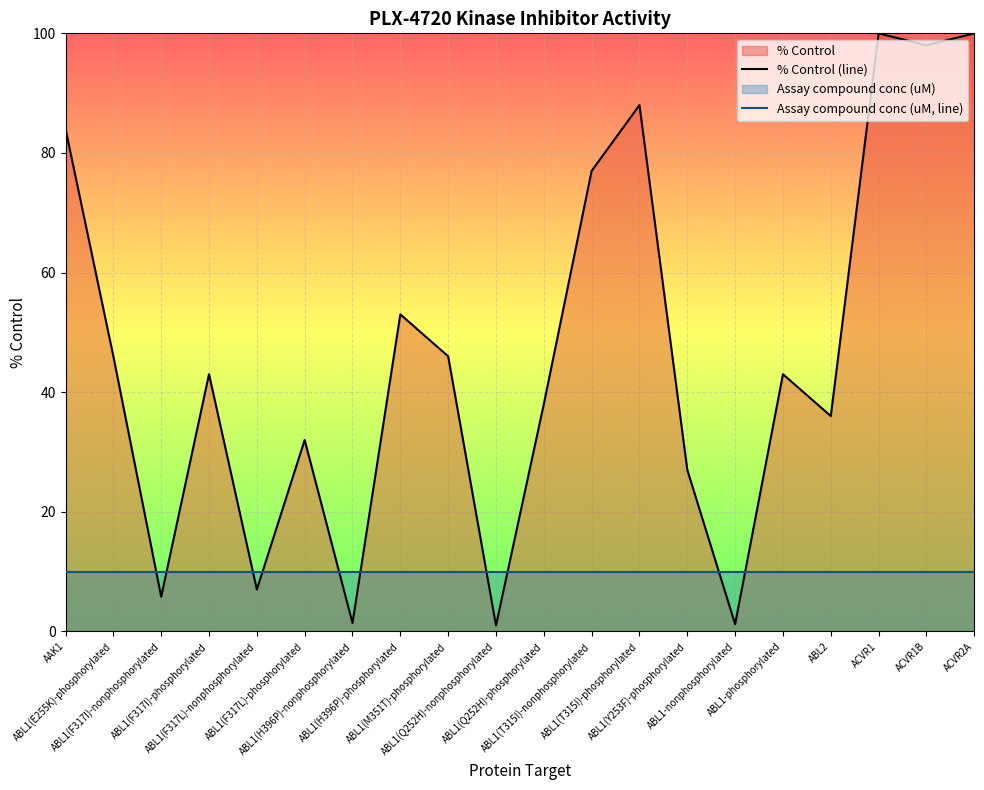

Which series has the largest total across all categories?

% Control (line)